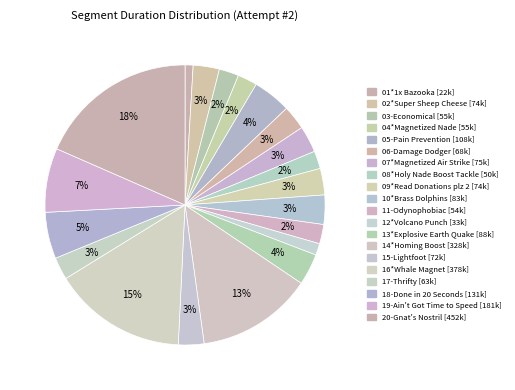

Count the number of slices in the pie.

20